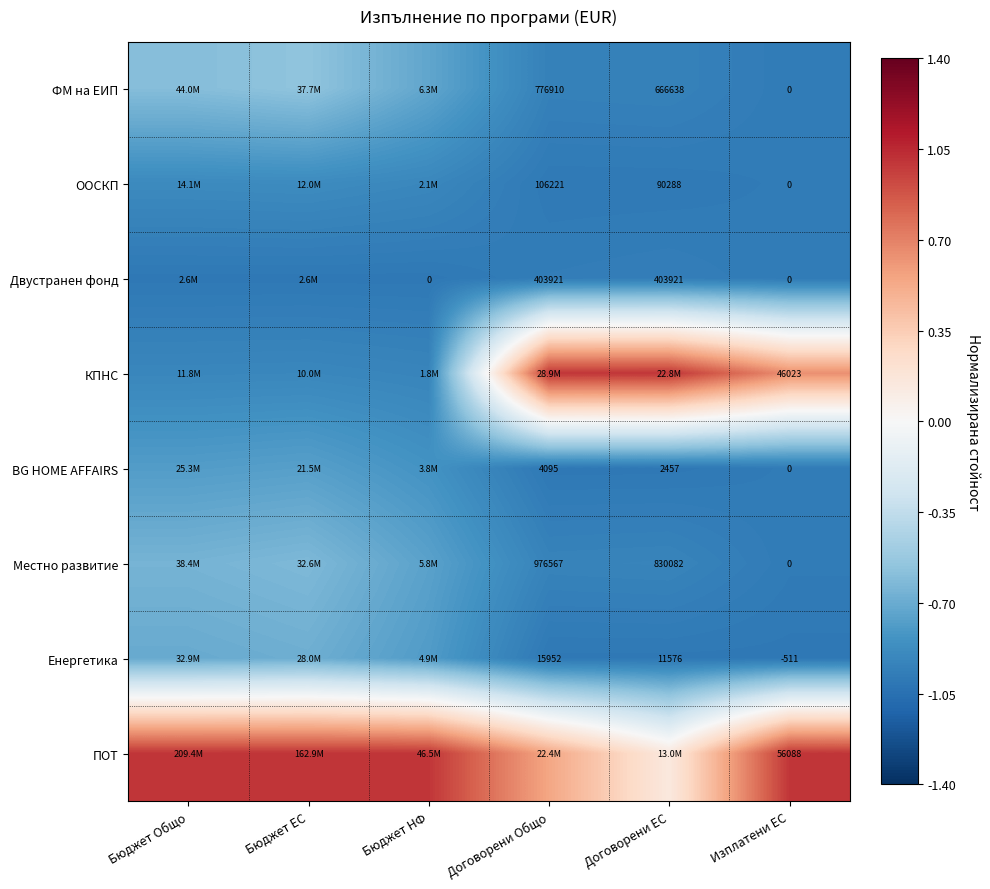

At how many categories does at least one series exceed 0?

6